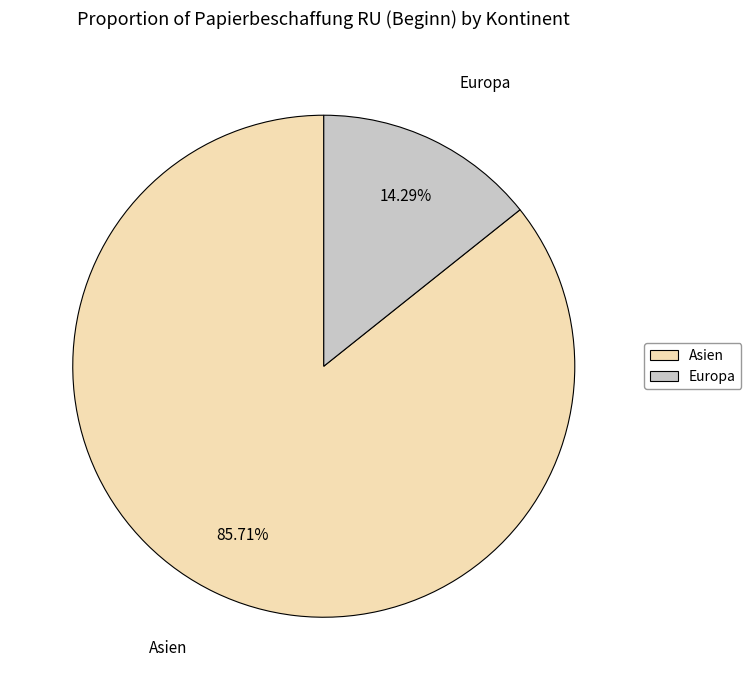

Which category has the biggest portion of the pie?

Asien